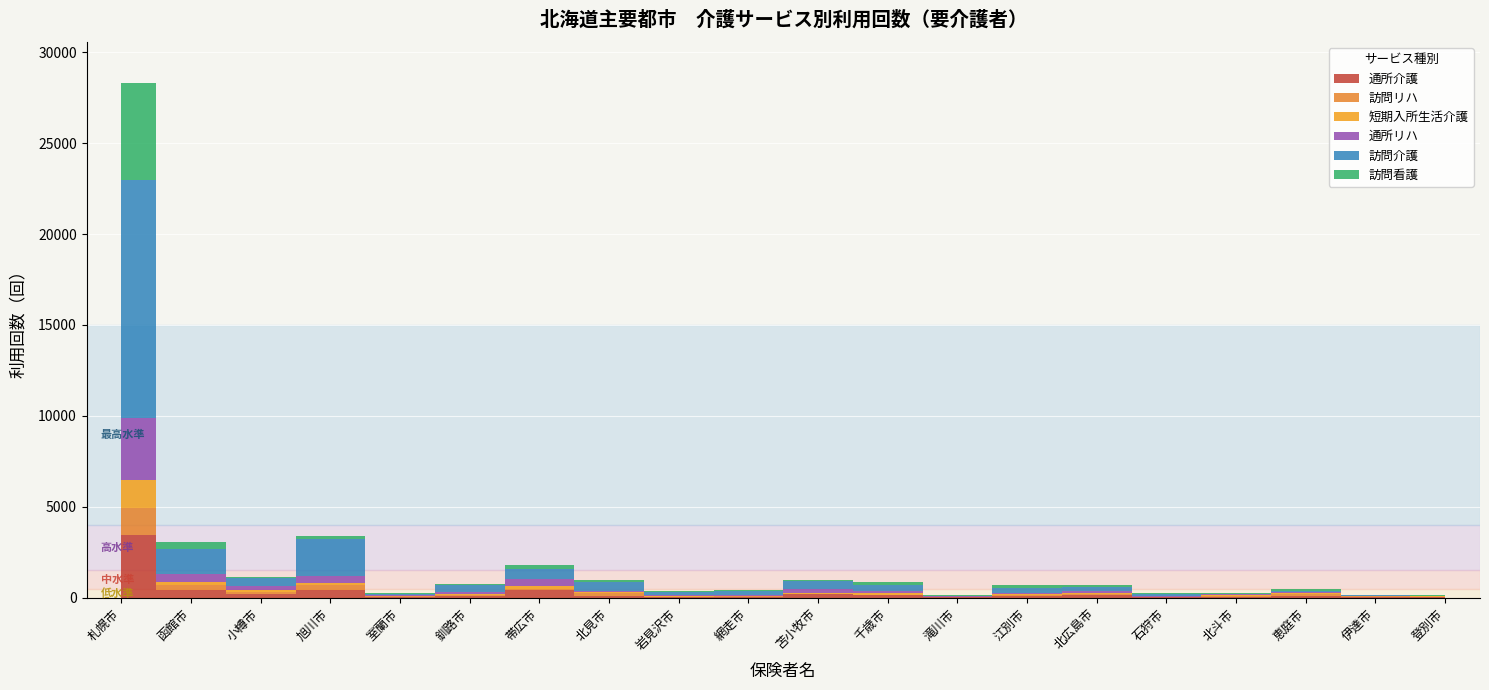

The 通所介護 series shows 14 at 伊達市. True or false?

False